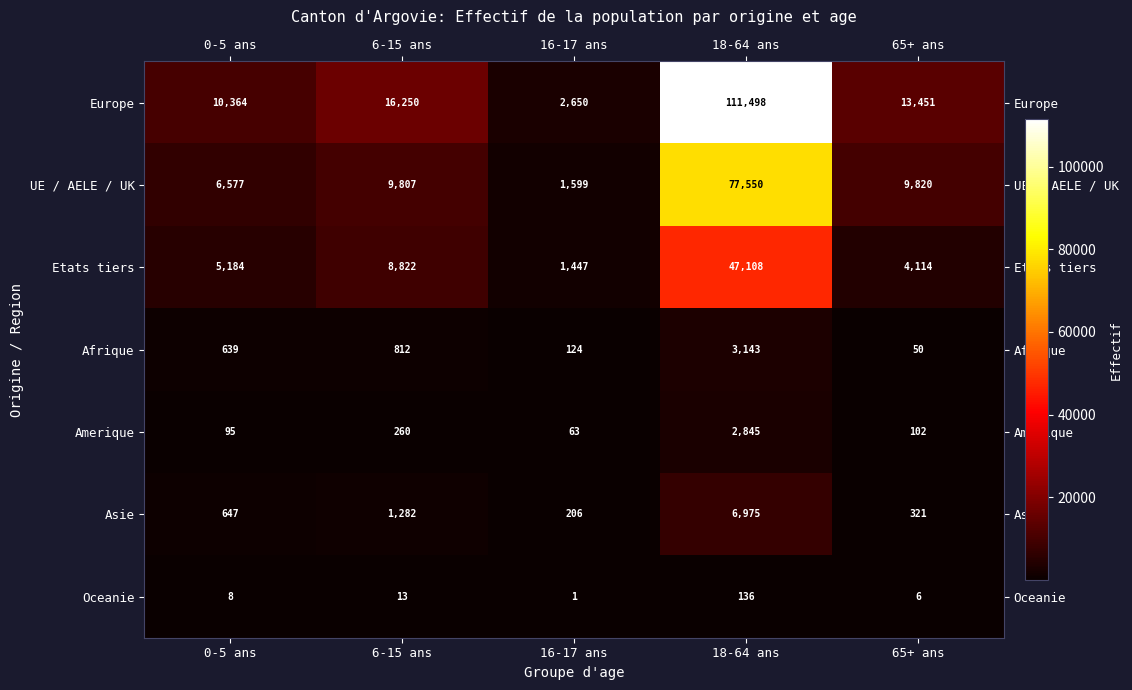

What is the difference between the highest and lowest values at 6-15 ans?

16237